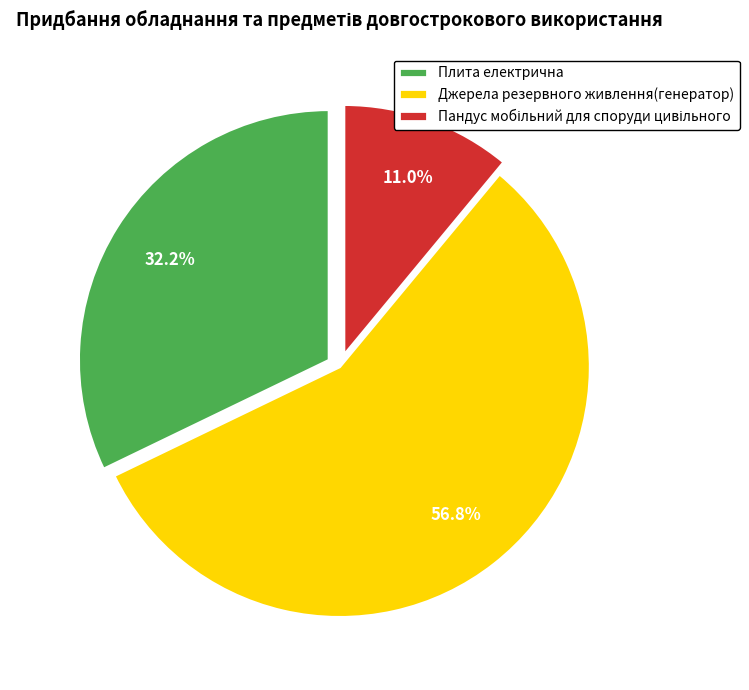

What is the largest slice in the pie chart?

Джерела резервного живлення(генератор)